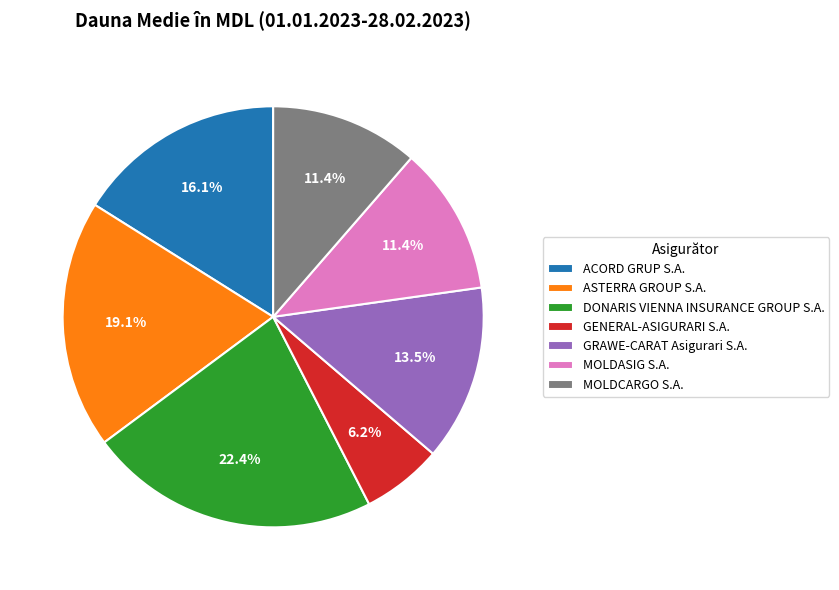

What is the total percentage of ASTERRA GROUP S.A. and GRAWE-CARAT Asigurari S.A.?

32.6%